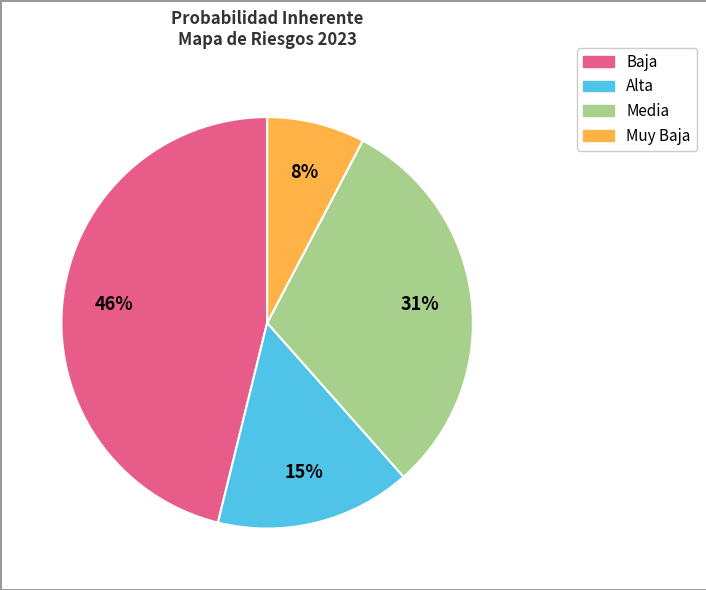

How many slices are in this pie chart?

4